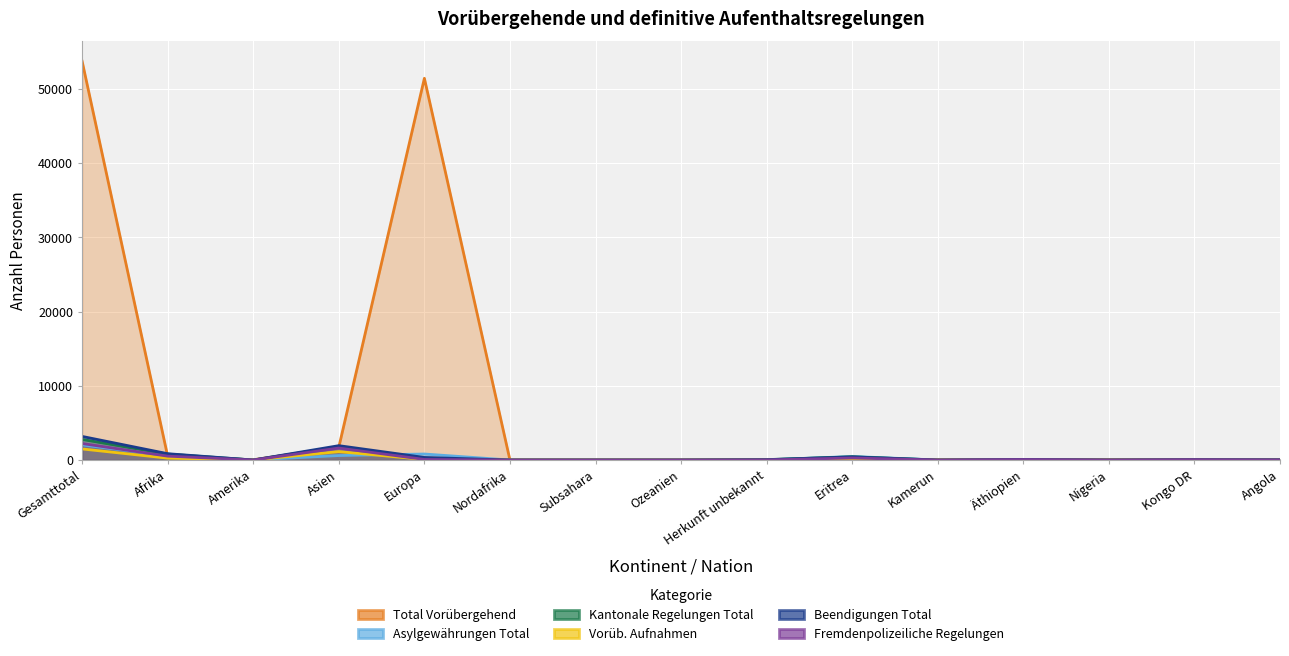

Which category has the lowest value in the Total Vorübergehend series?

Nordafrika